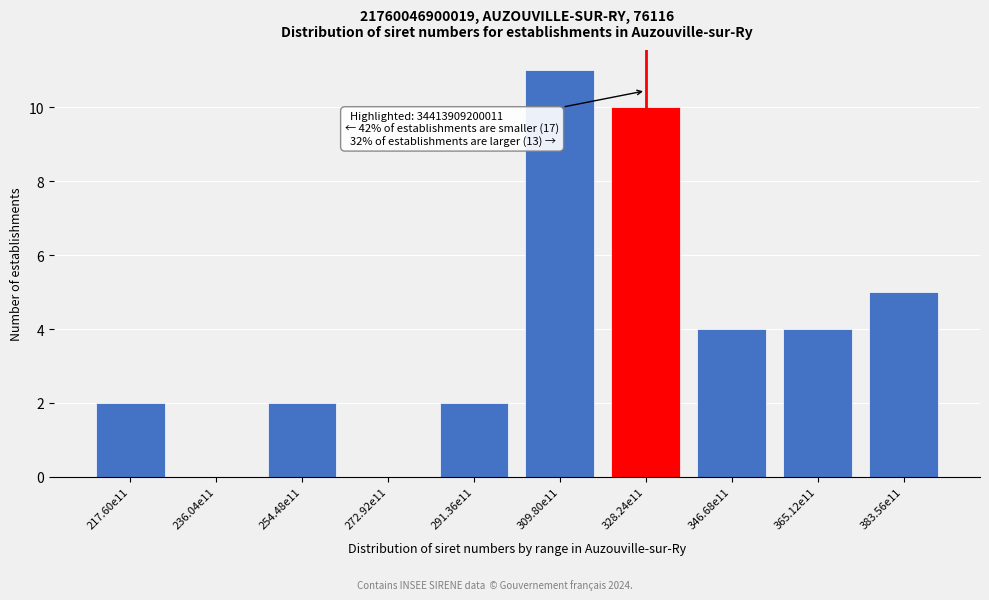

Reading right to left, list all the values displayed in this chart.

383.56e11=5	365.12e11=4	346.68e11=4	328.24e11=10	309.80e11=11	291.36e11=2	272.92e11=0	254.48e11=2	236.04e11=0	217.60e11=2